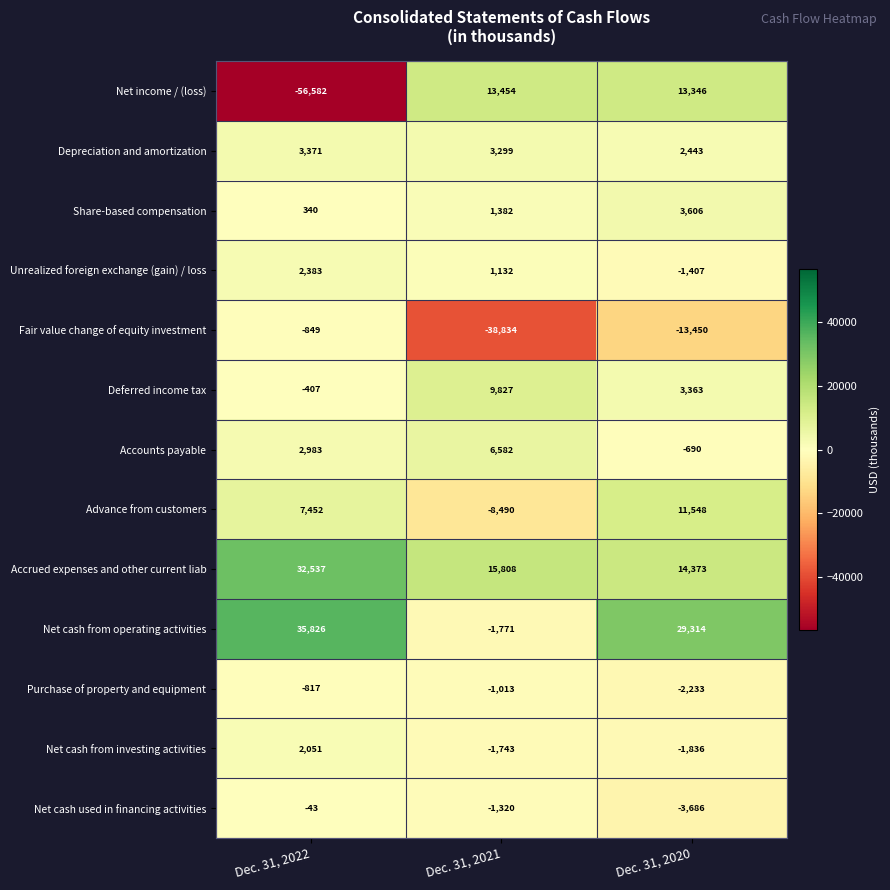

The value of Depreciation and amortization at Dec. 31, 2020 is 3798. True or false?

False